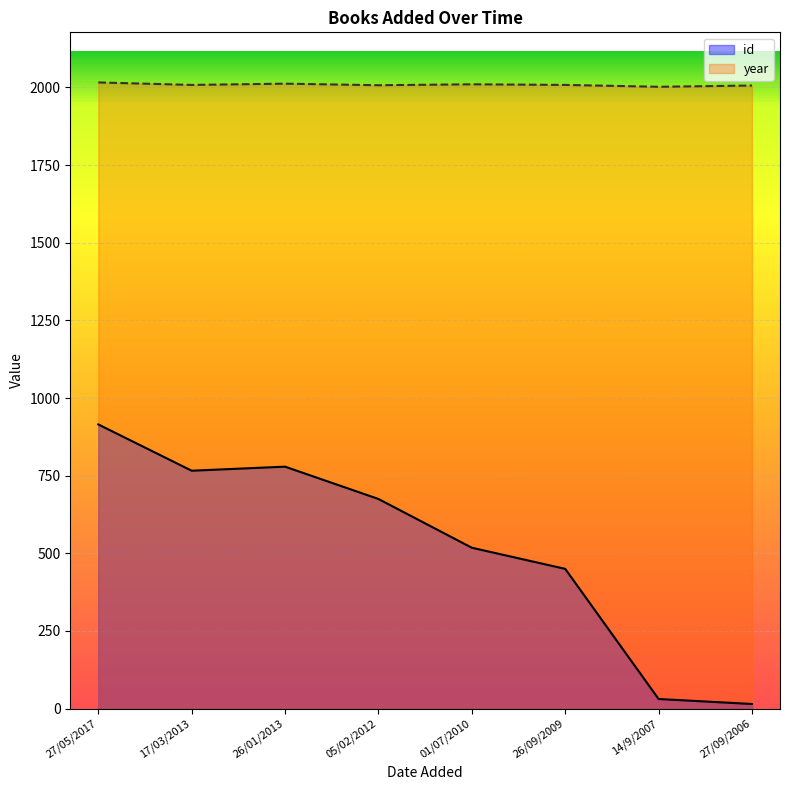

At how many categories does at least one series exceed 1694?

8